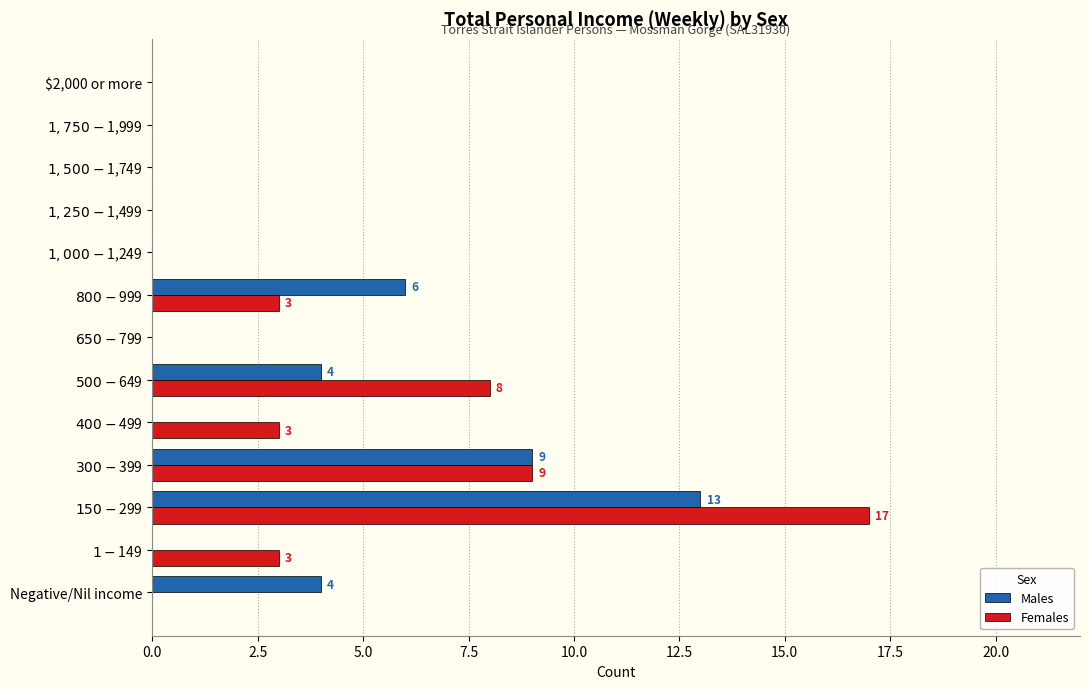

What is the sum of all Females values?

43